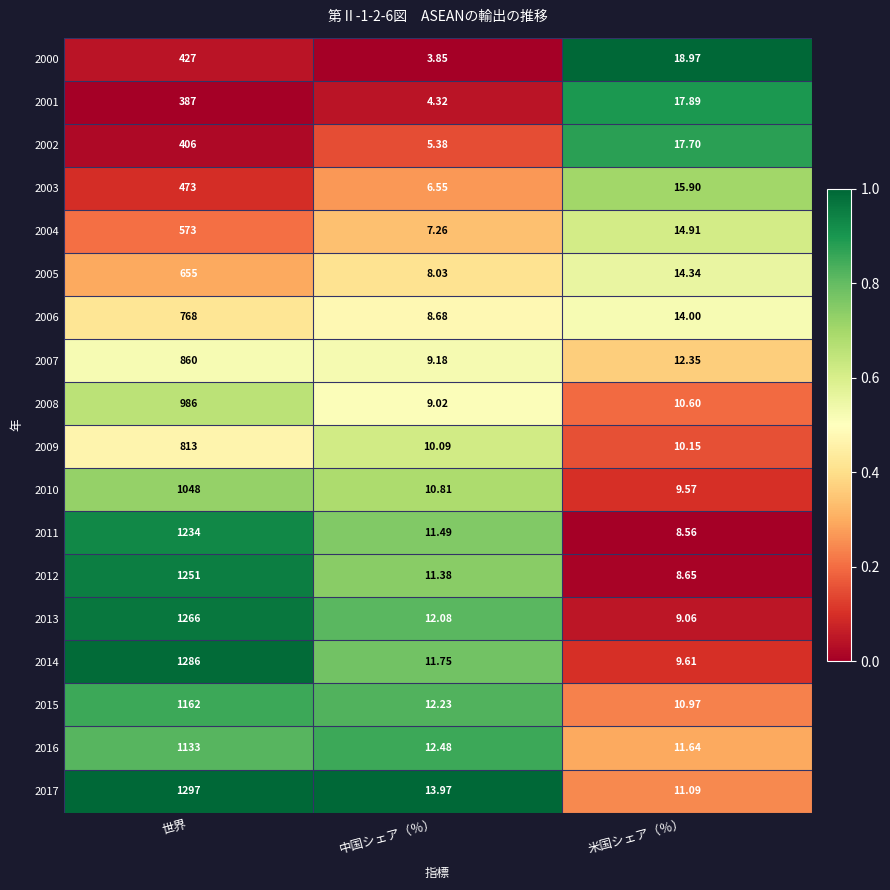

Is the value of 2002 at 中国シェア（％） greater than the value of 2009 at 中国シェア（％）?

No